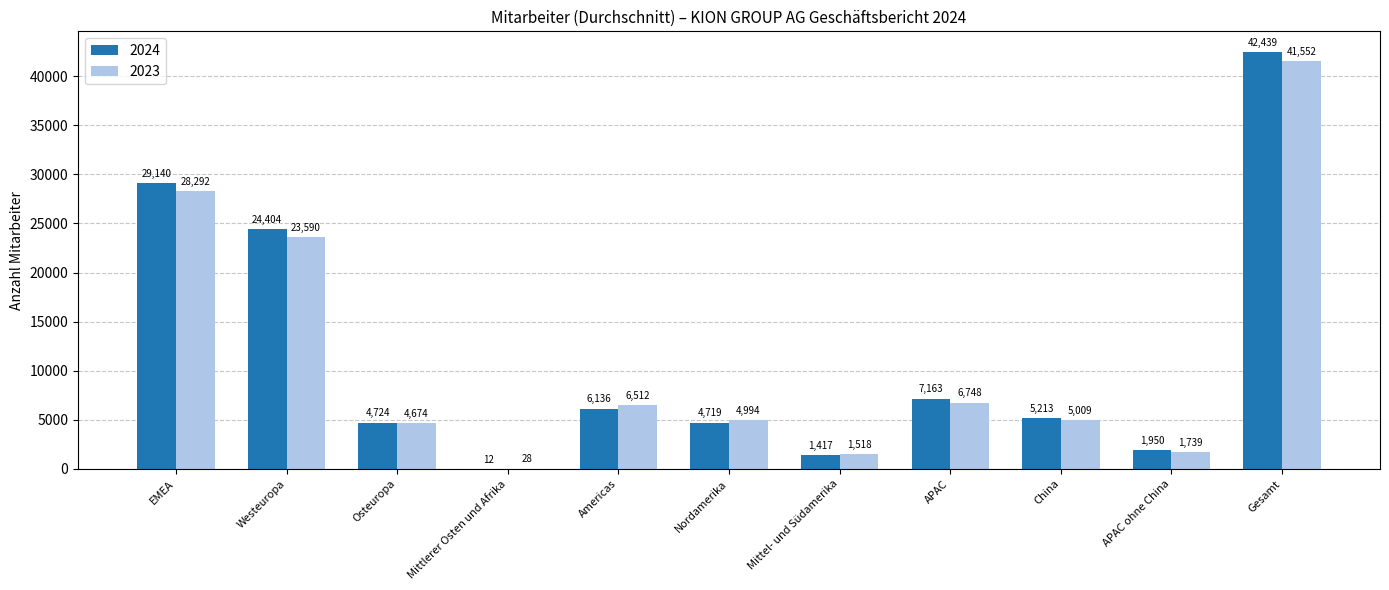

Between Mittel- und Südamerika and APAC ohne China, which series saw the biggest shift?

2024